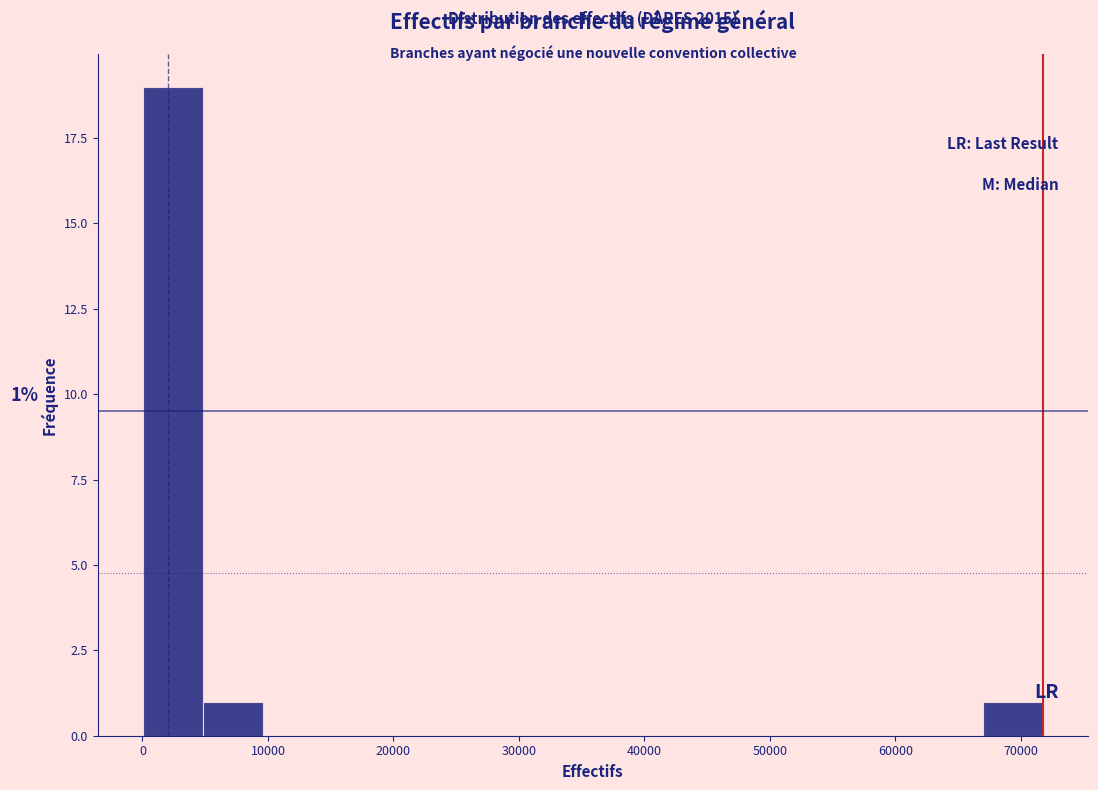

Over which range of the x-axis is the bar tallest?

0 to 5000